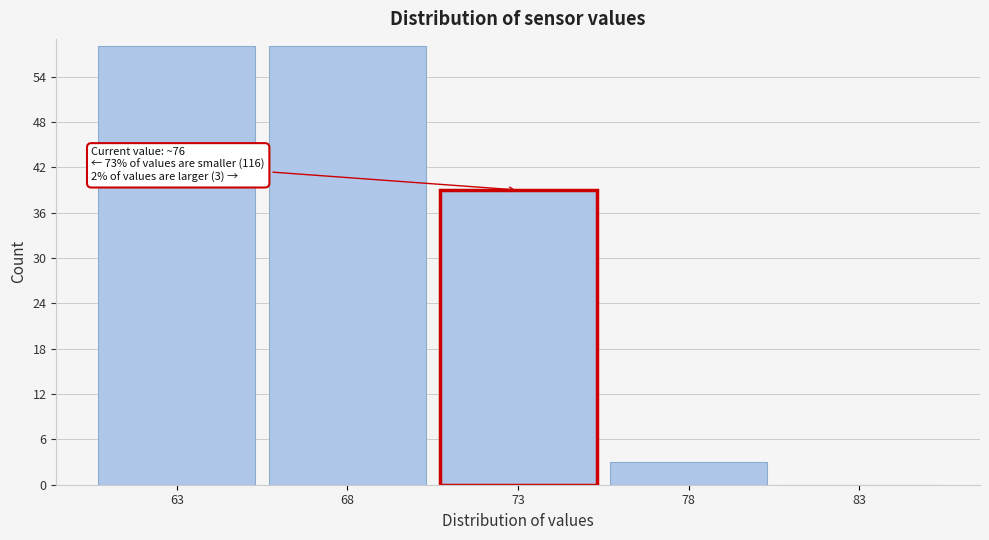

Reading left to right, list all the values displayed in this chart.

63=58	68=58	73=39	78=3	83=0